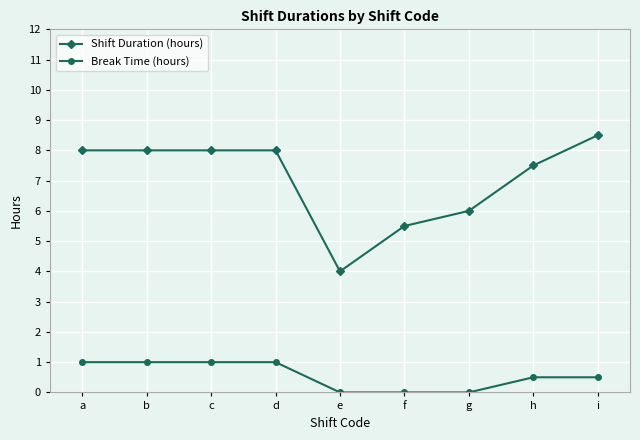

The Break Time (hours) series shows 1.0 at d. True or false?

True